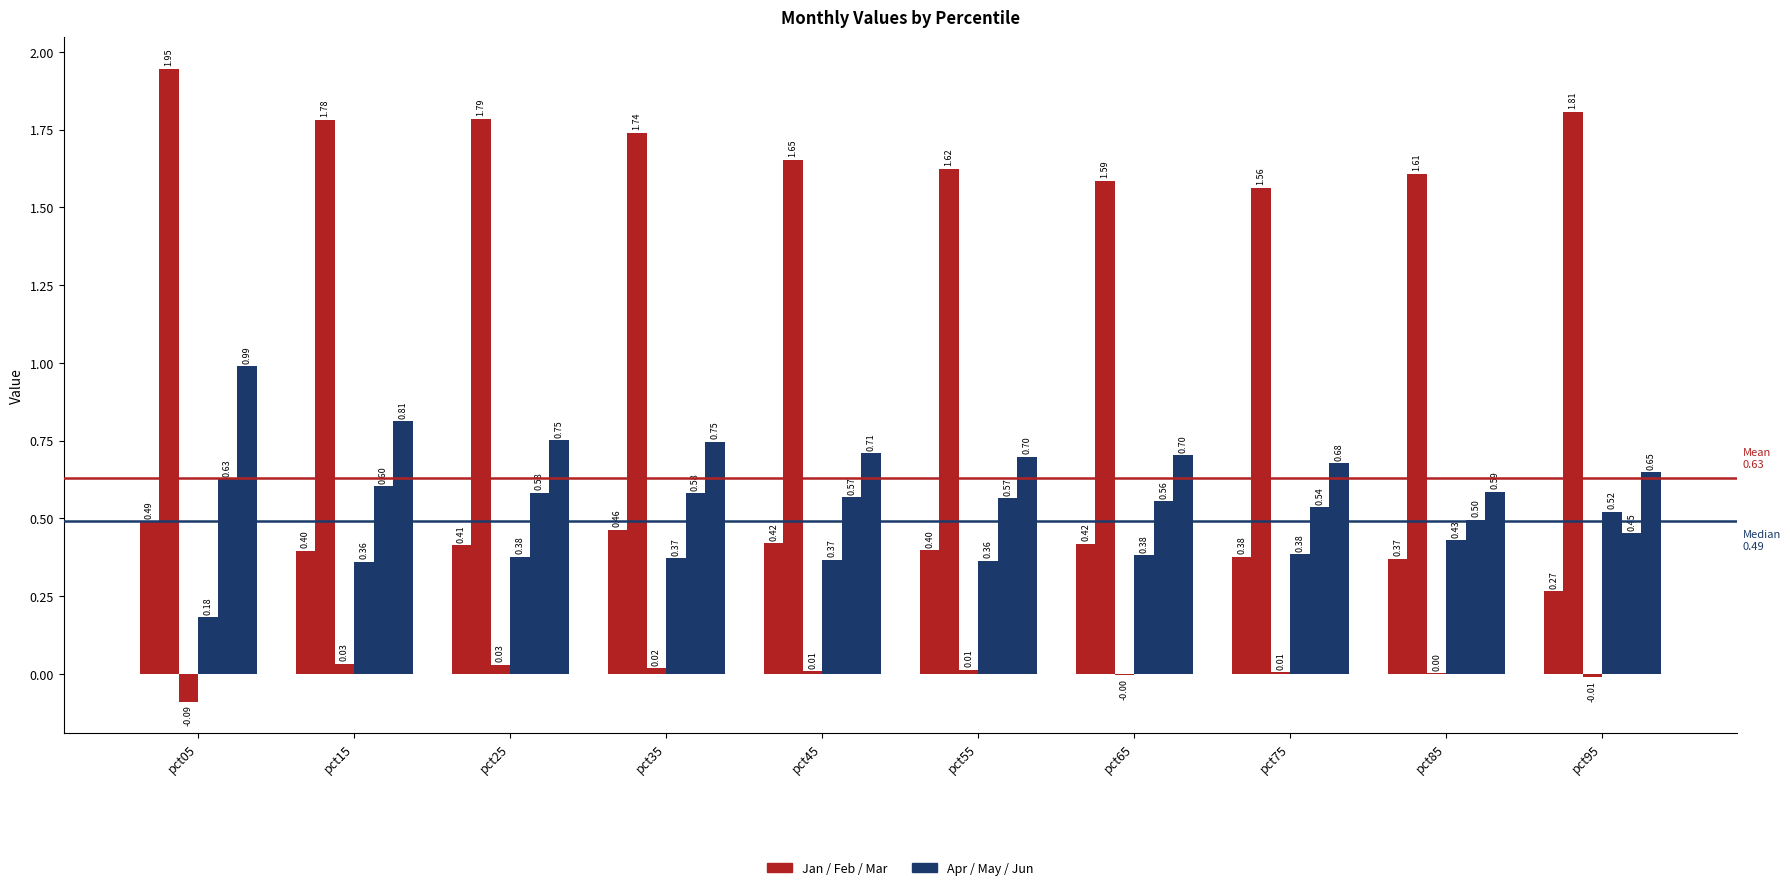

Does the chart contain stacked bars?

No